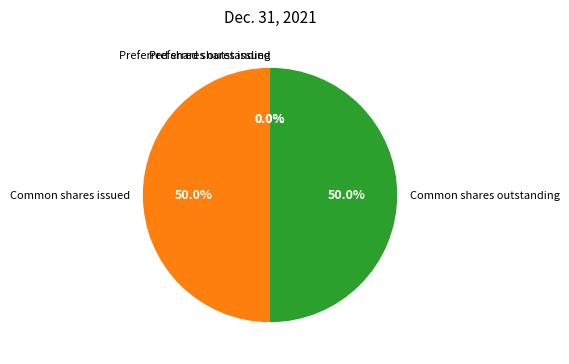

How many segments does this pie chart have?

4